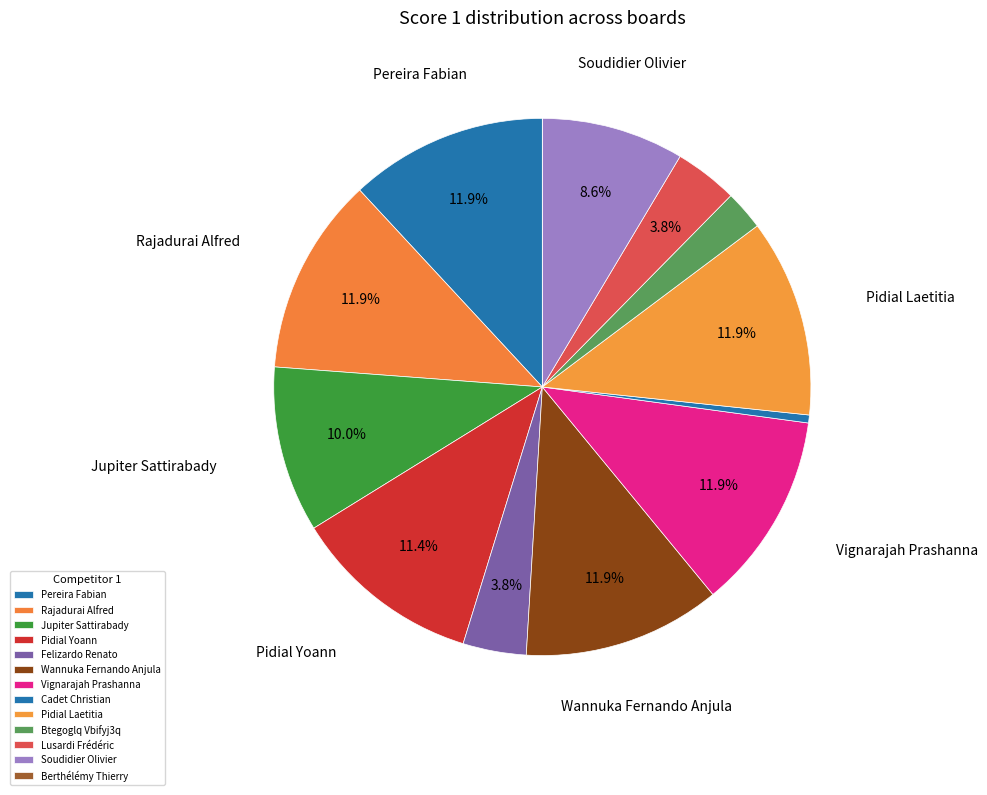

Is there a majority slice in this chart?

No